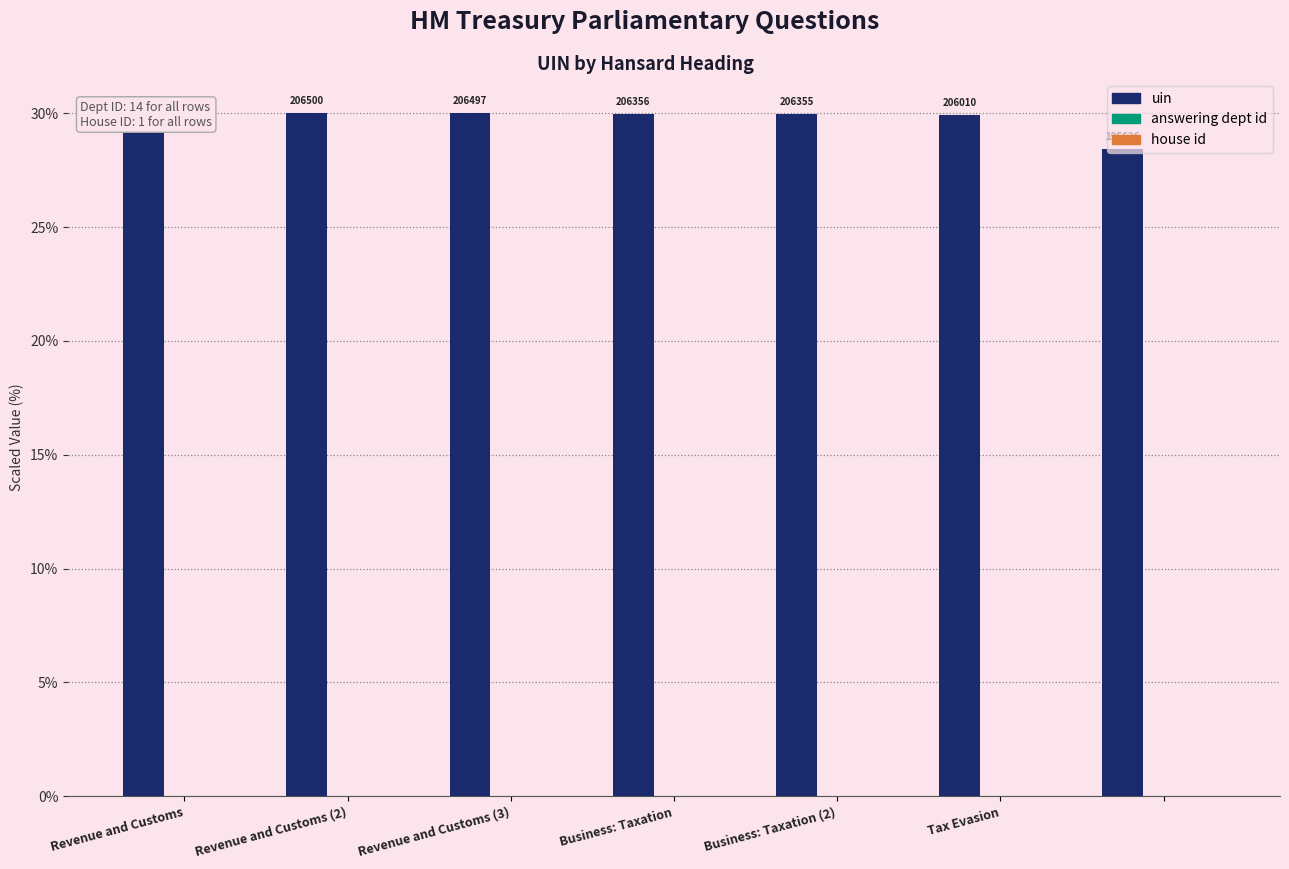

Which series has the largest total across all categories?

uin